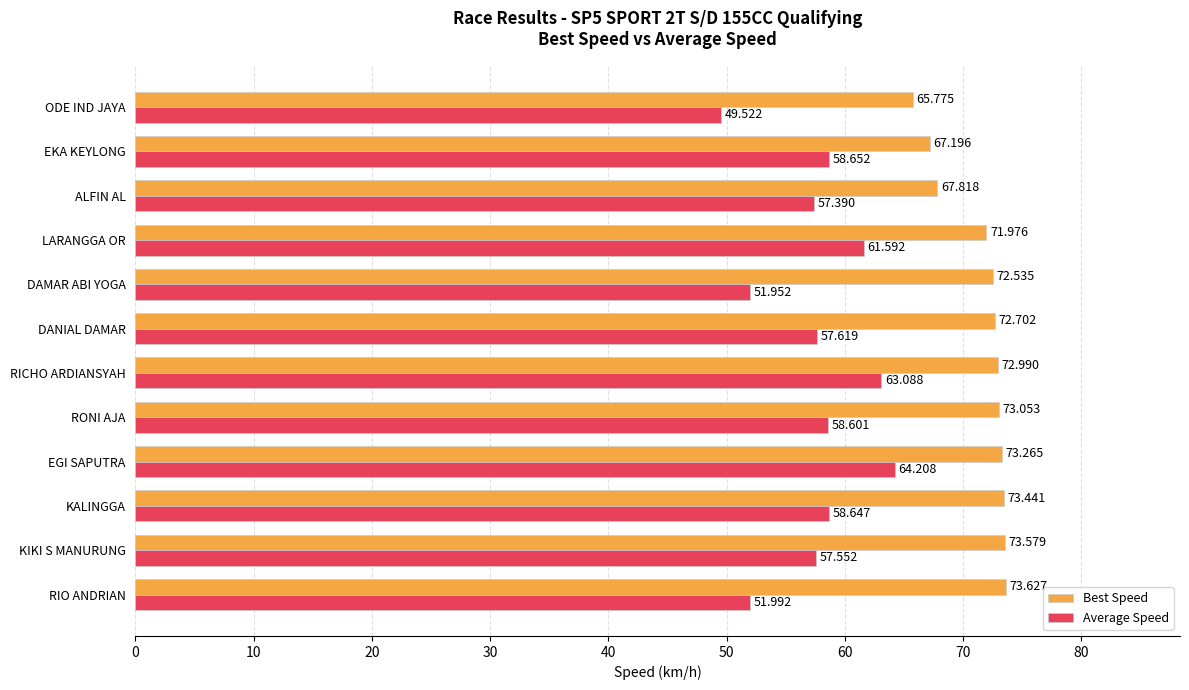

What is the greatest value displayed?

73.6